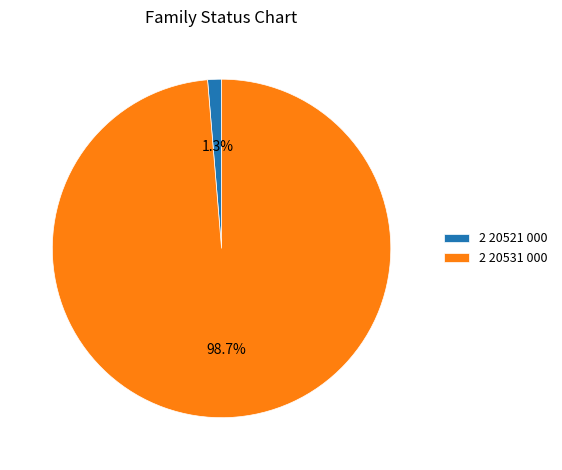

Which has a higher value, 2 20531 000 or 2 20521 000?

2 20531 000